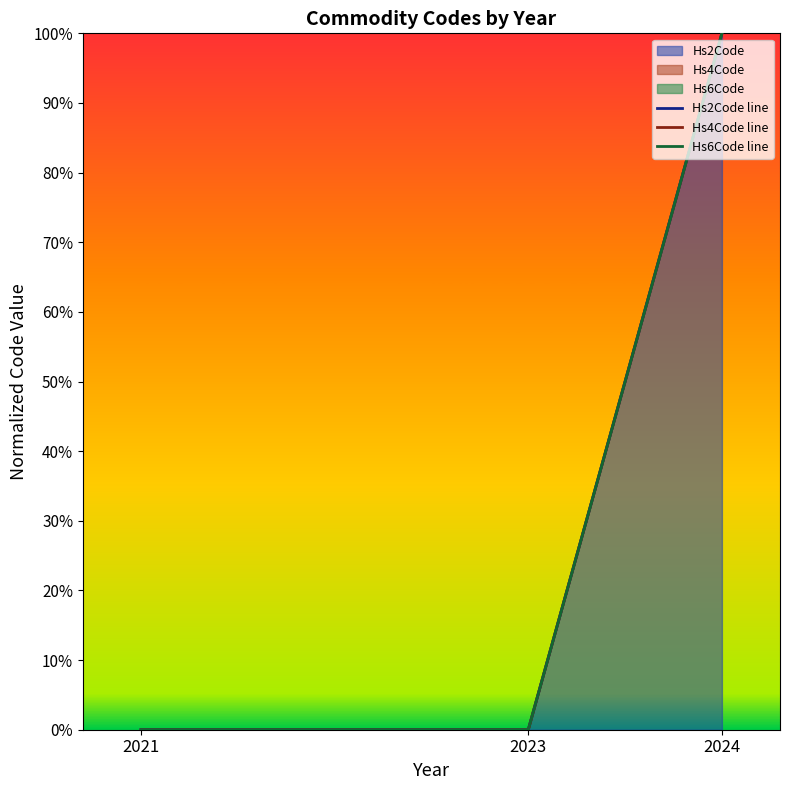

Reading left to right, transcribe all the data shown in this chart.

Hs2Code line: 0	0	100
Hs4Code line: 0	0	100
Hs6Code line: 0	0	100